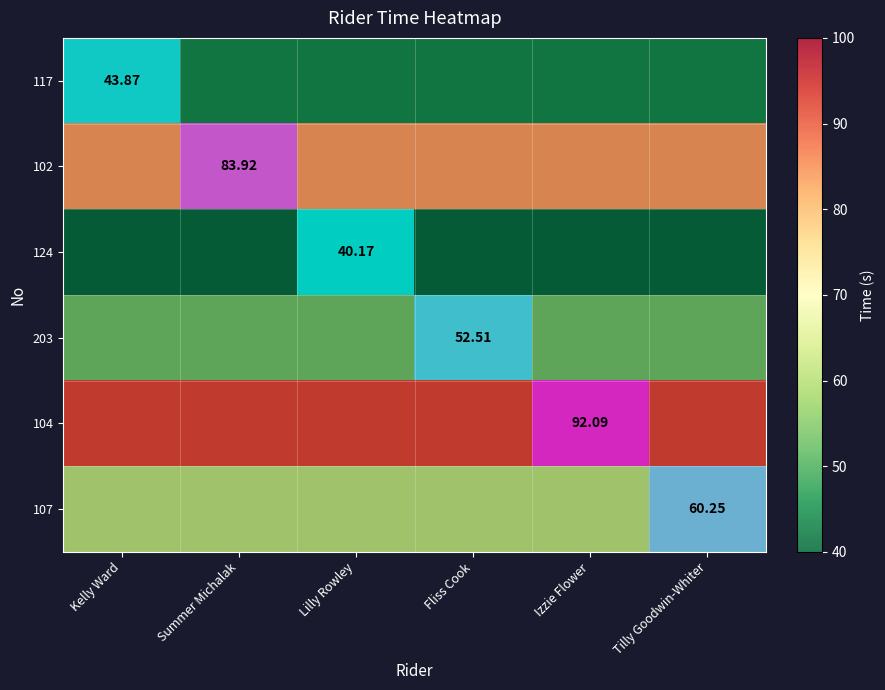

Which has a higher value, Izzie Flower or Fliss Cook?

Izzie Flower